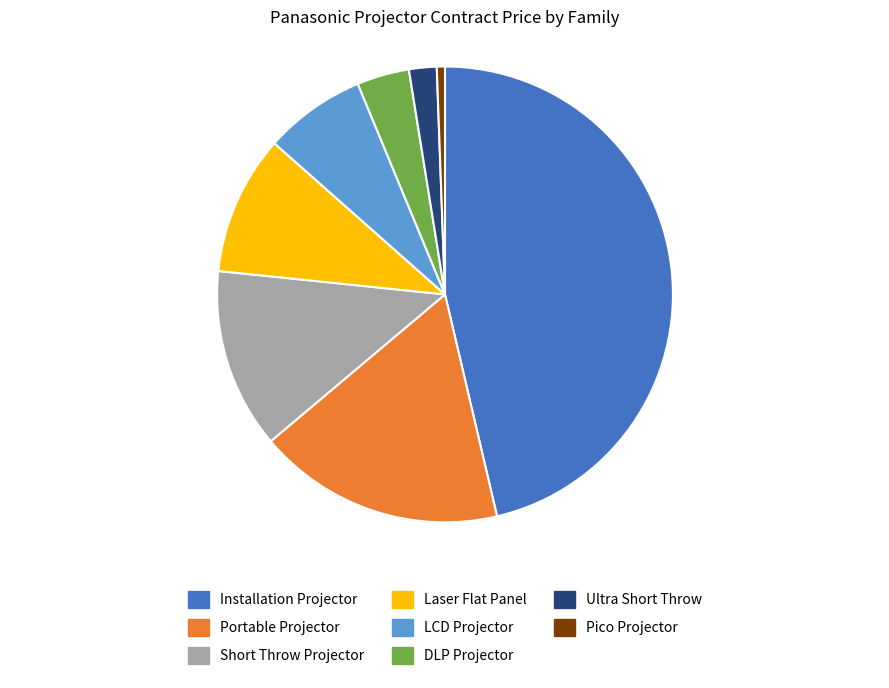

Does any single category account for the majority?

No